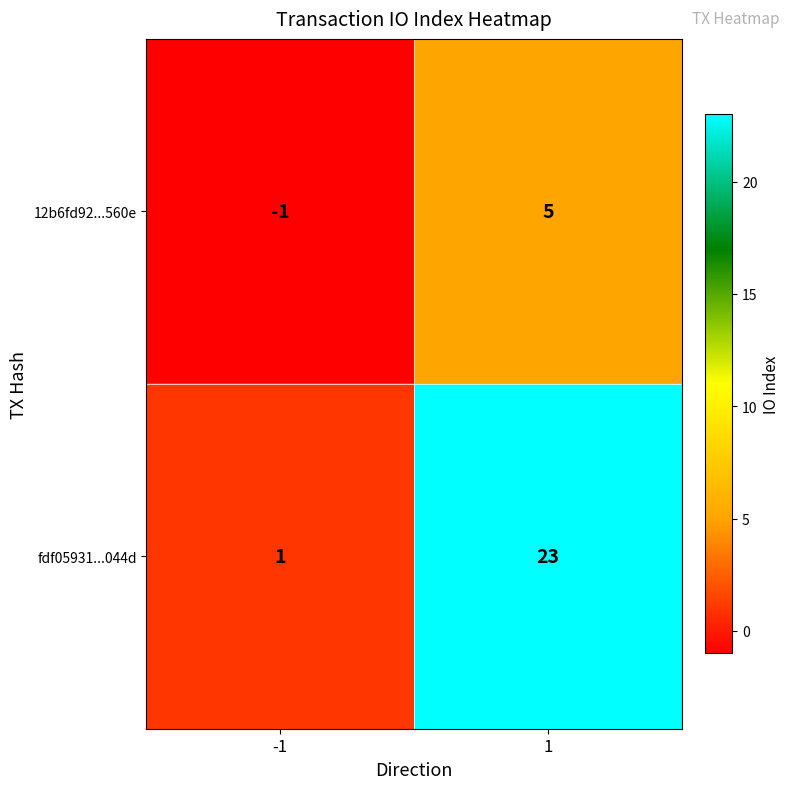

How many series are shown in this chart?

2